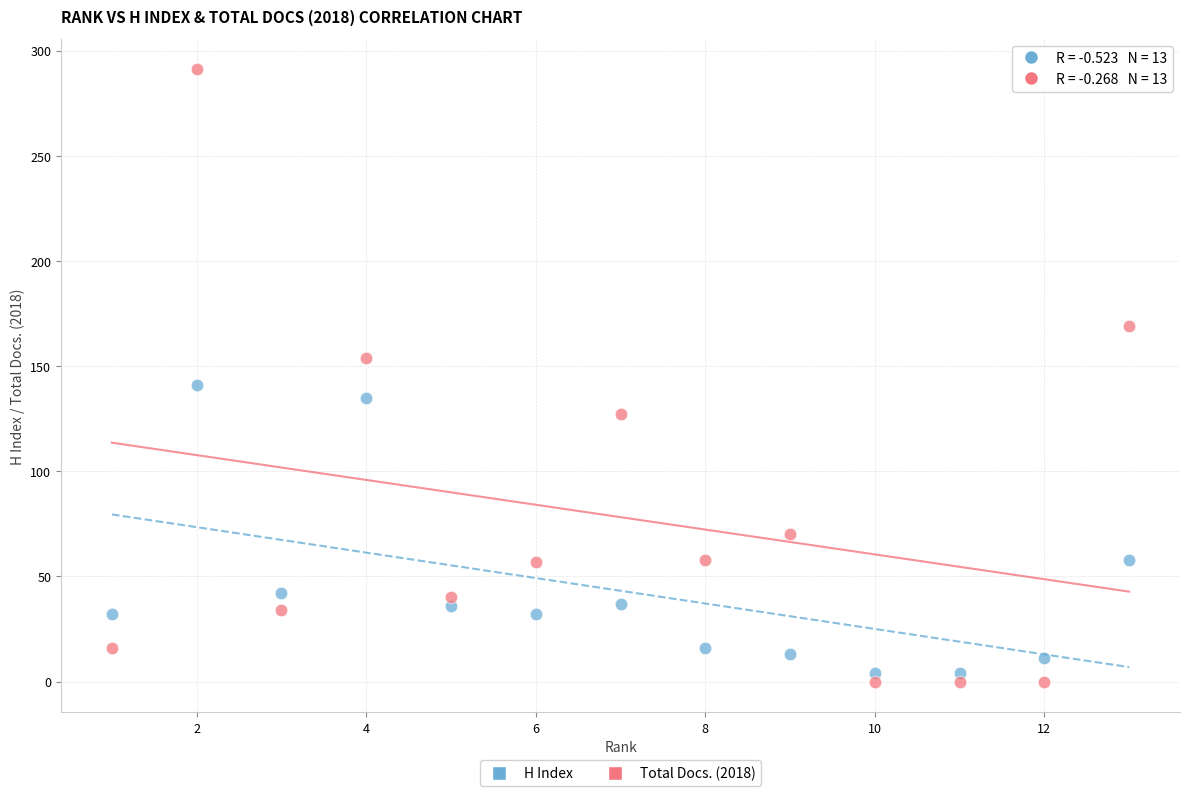

What is the X range (max minus min) for the scatter plot?

12